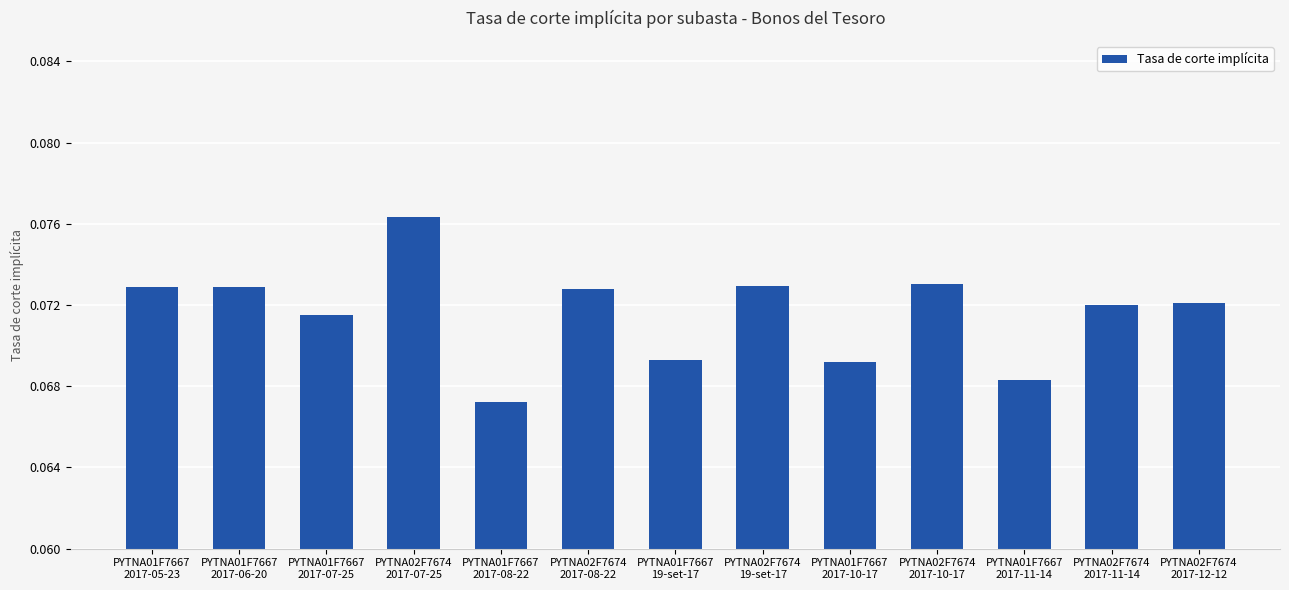

What is the sum of all values?

0.9